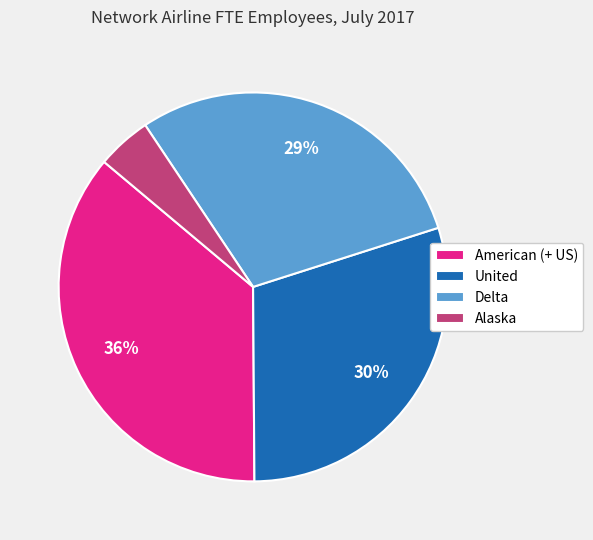

Between Alaska and Delta, which is larger?

Delta